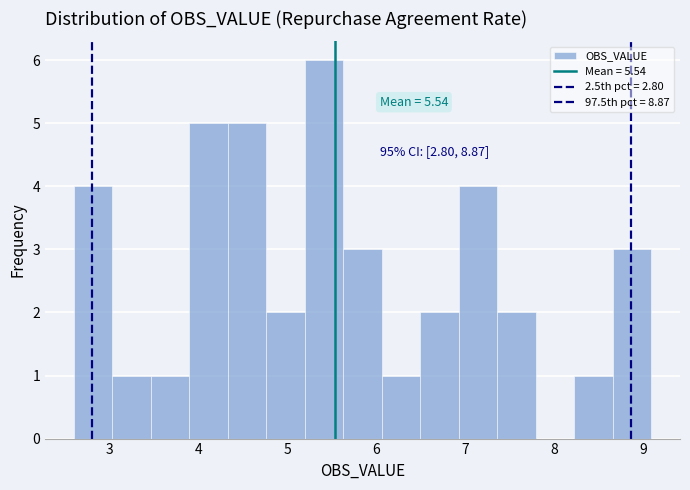

Over which range of the x-axis is the bar tallest?

5.2 to 5.6